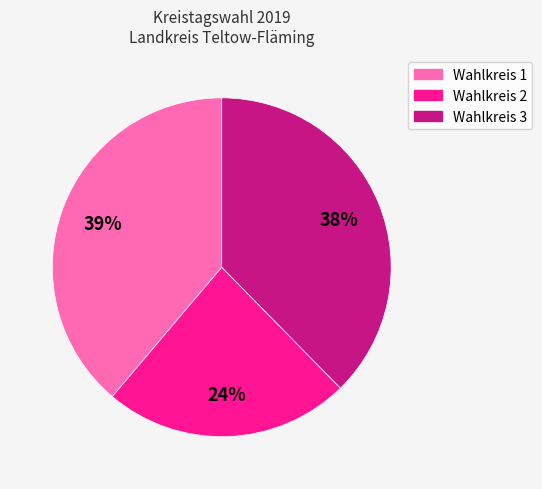

To the nearest percent, what percentage of the pie is Wahlkreis 3?

38%